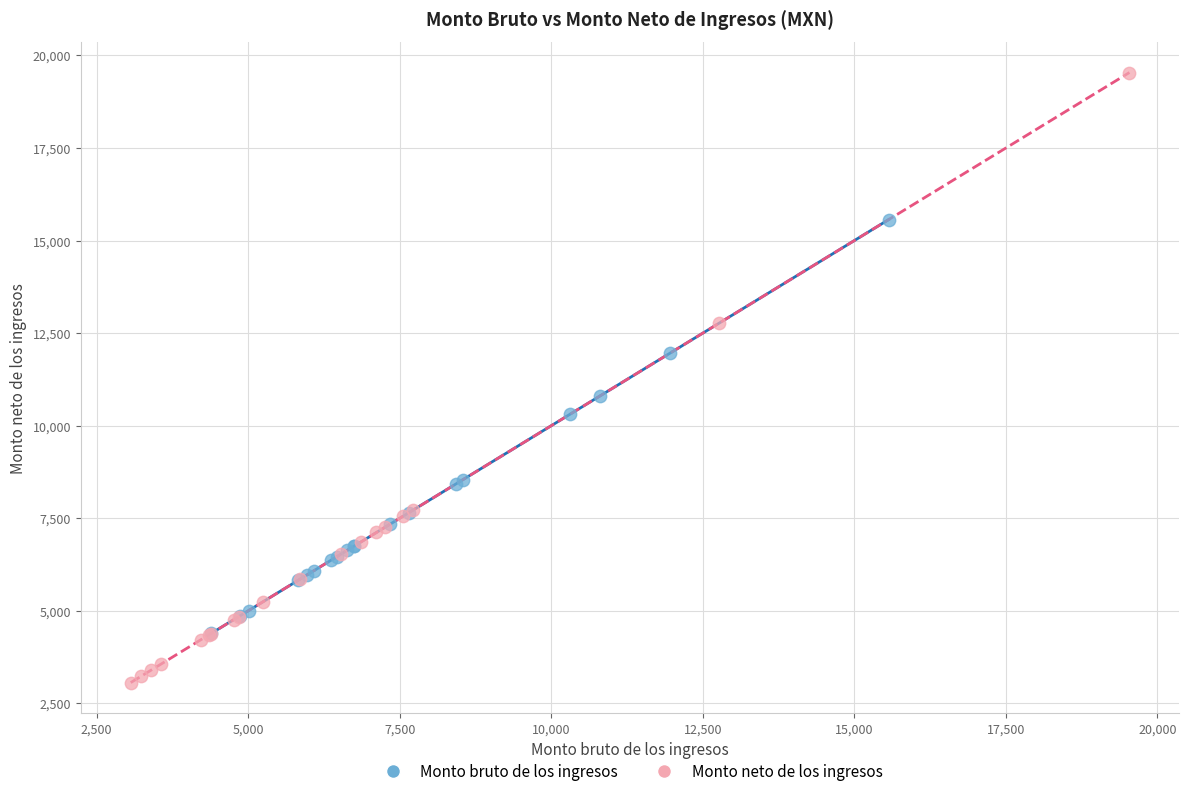

What are all the series names shown in the legend?

Monto bruto de los ingresos, Monto neto de los ingresos